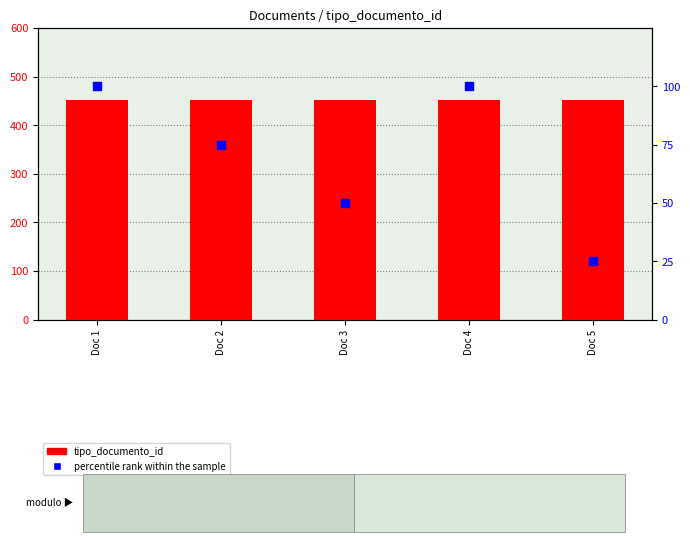

At which category is the sum across all series the highest?

Doc 1